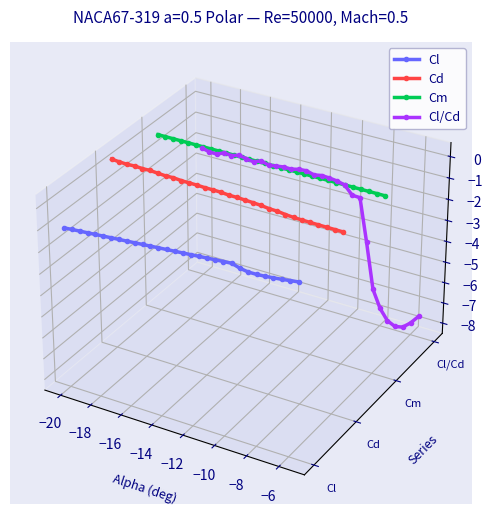

True or false: Cd and Cl/Cd cross at least once.

True